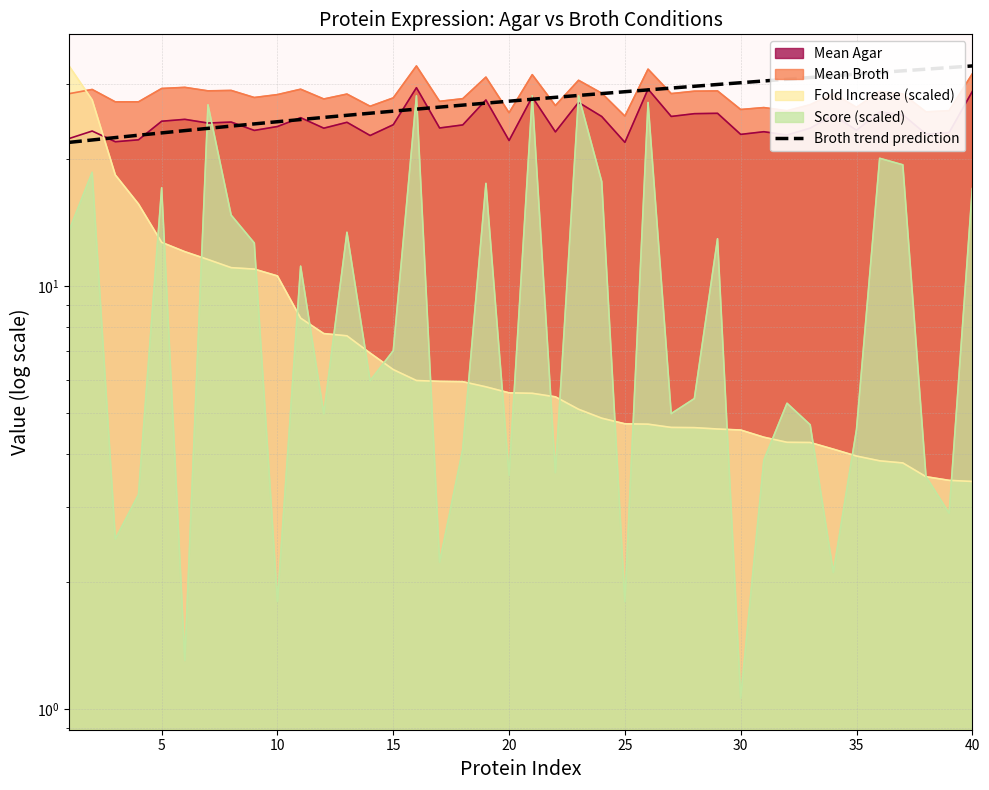

What is the value of the 11th point from the left?

22.4